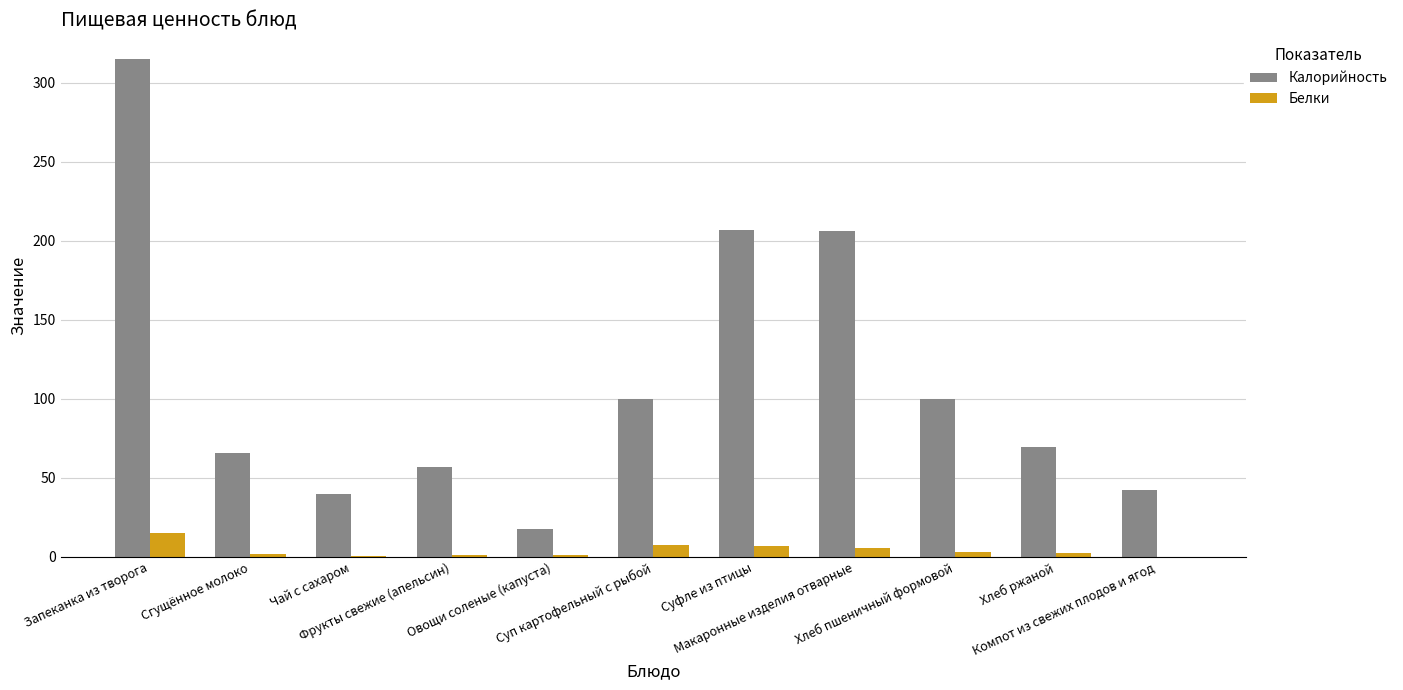

What is the greatest value displayed?

315.0